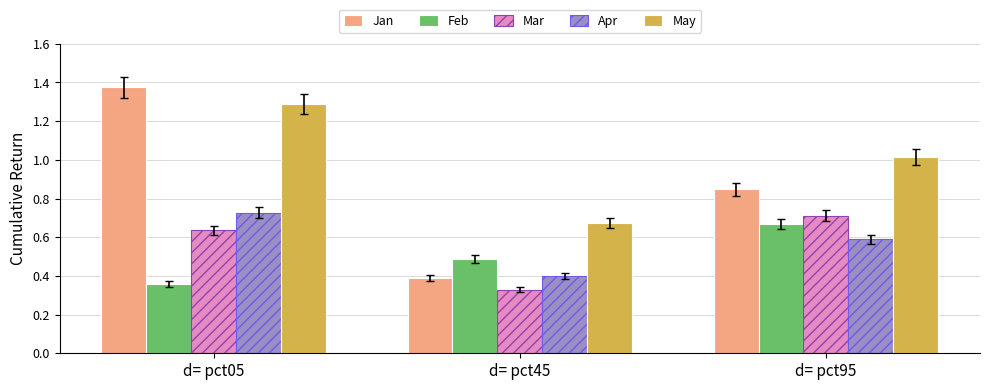

At which category is the sum across all series the highest?

d= pct05